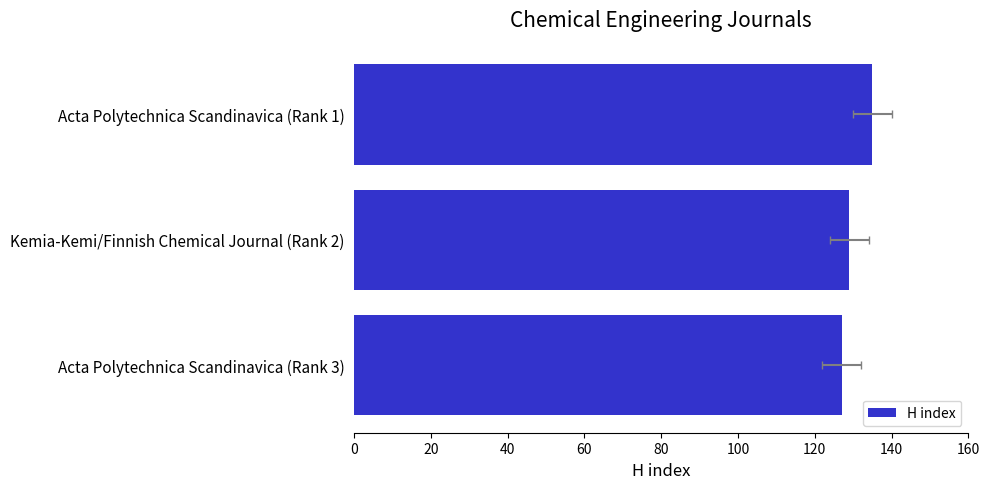

What is the difference between the maximum and minimum values?

8